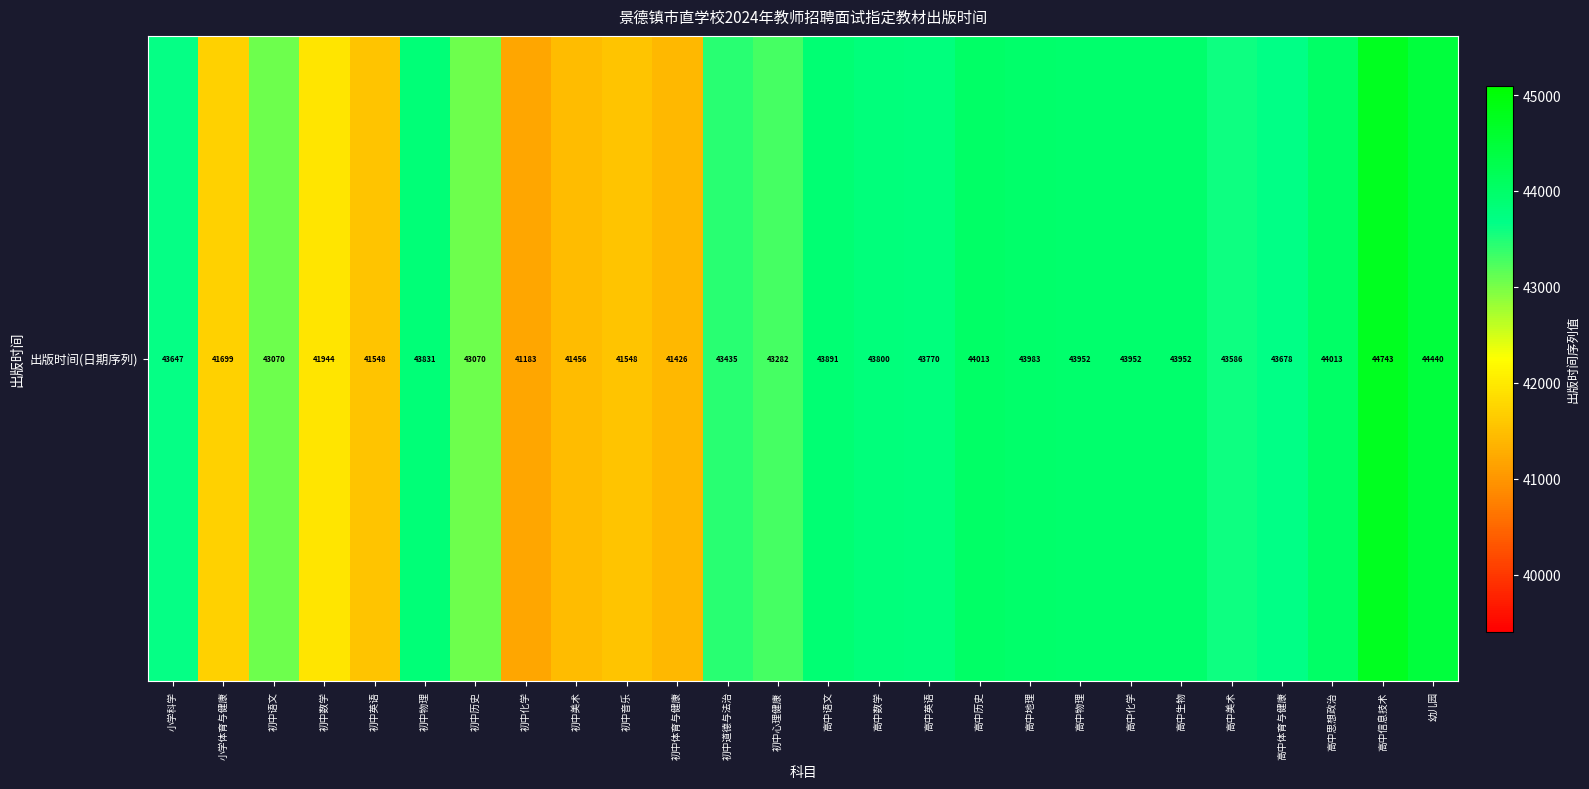

Reading left to right, extract all data points from this chart.

43647	41699	43070	41944	41548	43831	43070	41183	41456	41548	41426	43435	43282	43891	43800	43770	44013	43983	43952	43952	43952	43586	43678	44013	44743	44440